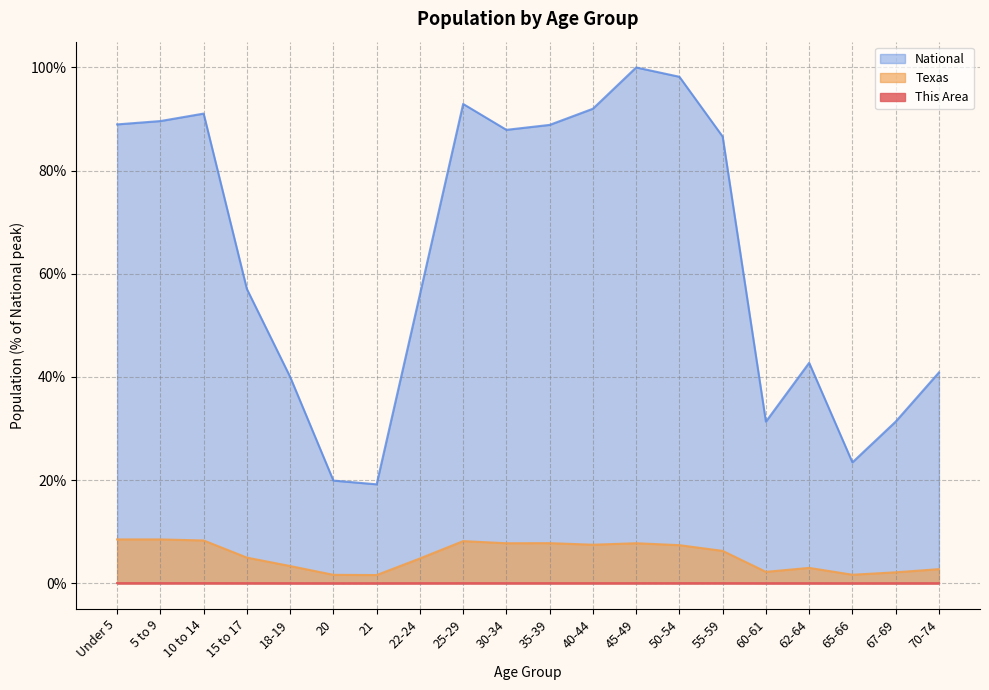

True or false: National and Texas intersect in this chart.

False